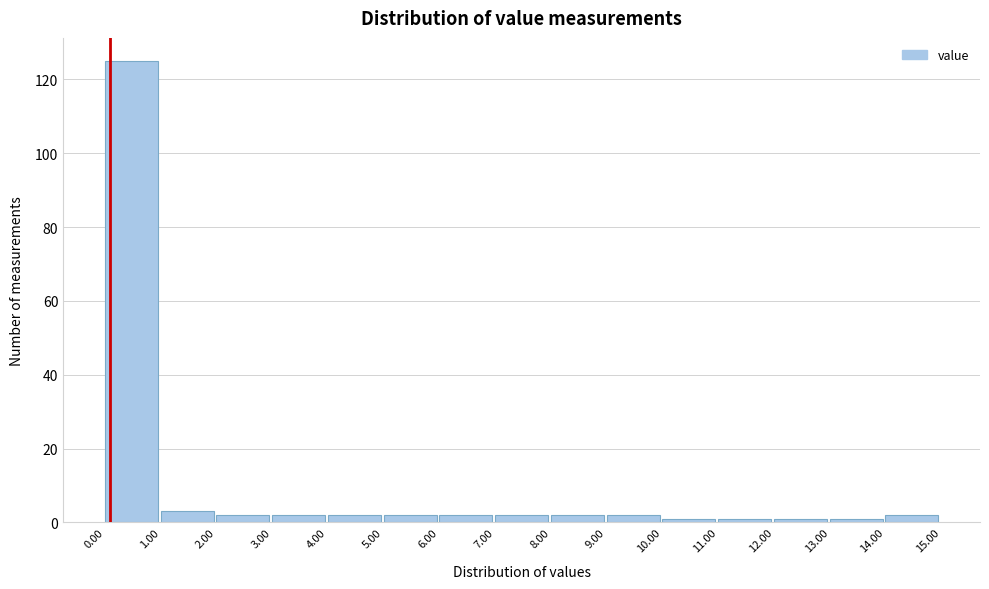

What is the height of the bar covering 14.00 to 15.00 on the x-axis? The values are not printed on the chart, so give them approximately, as read against the axis.

2